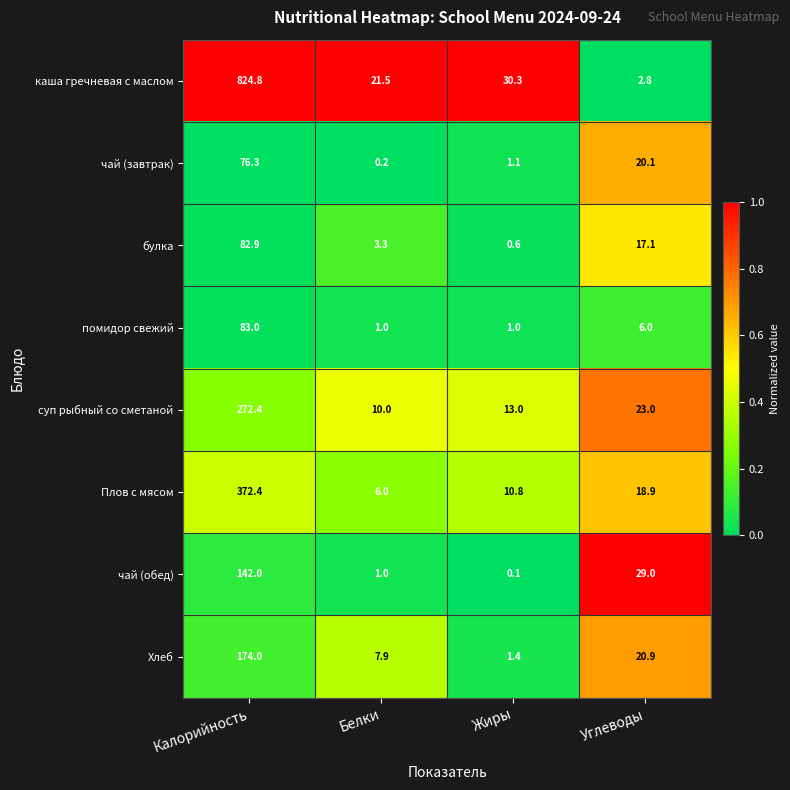

What is the greatest value displayed?

824.8